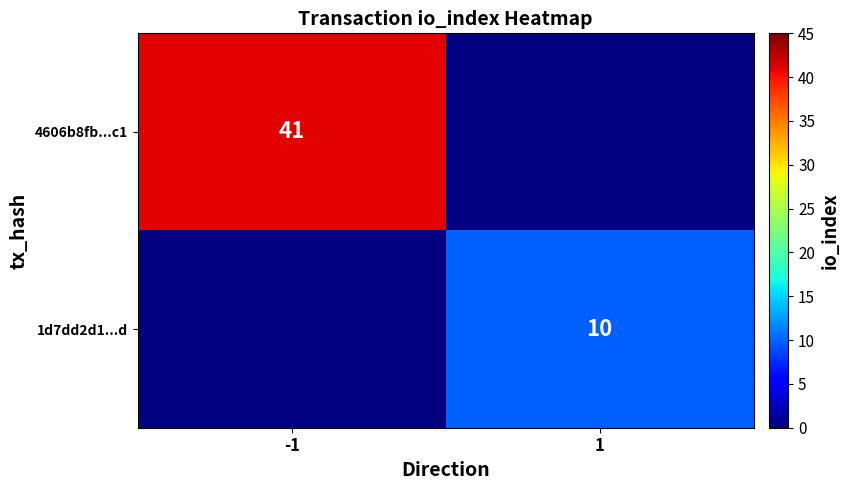

Is it true that 4606b8fb...c1 equals 41 at -1?

True